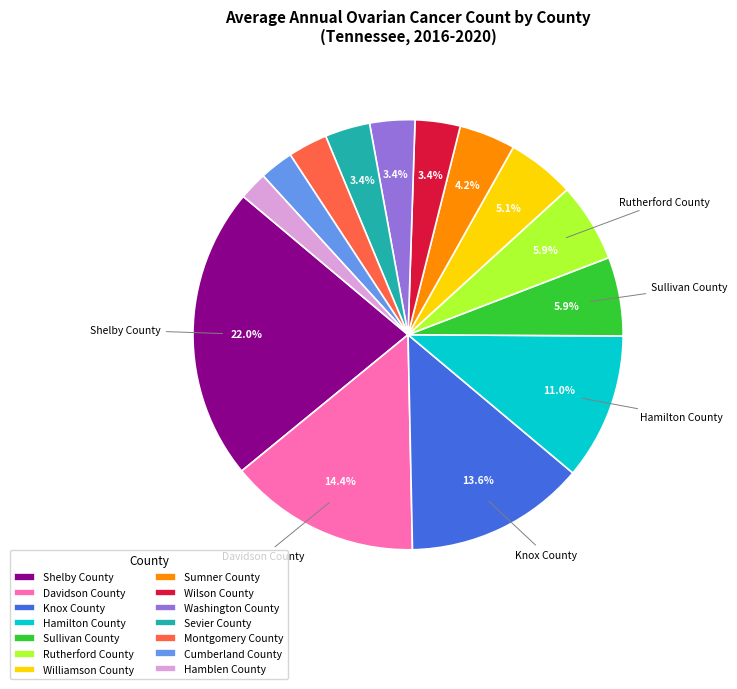

Which has a higher value, Rutherford County or Hamilton County?

Hamilton County